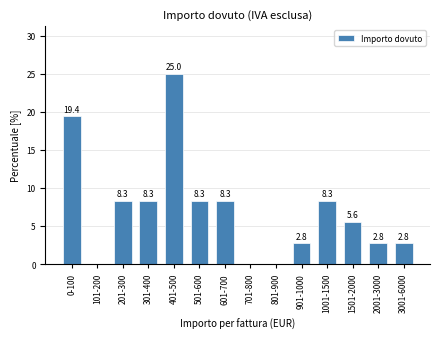

Reading right to left, what are all the values shown in this chart?

3001-6000=2.8	2001-3000=2.8	1501-2000=5.6	1001-1500=8.3	901-1000=2.8	801-900=0.0	701-800=0.0	601-700=8.3	501-600=8.3	401-500=25.0	301-400=8.3	201-300=8.3	101-200=0.0	0-100=19.4